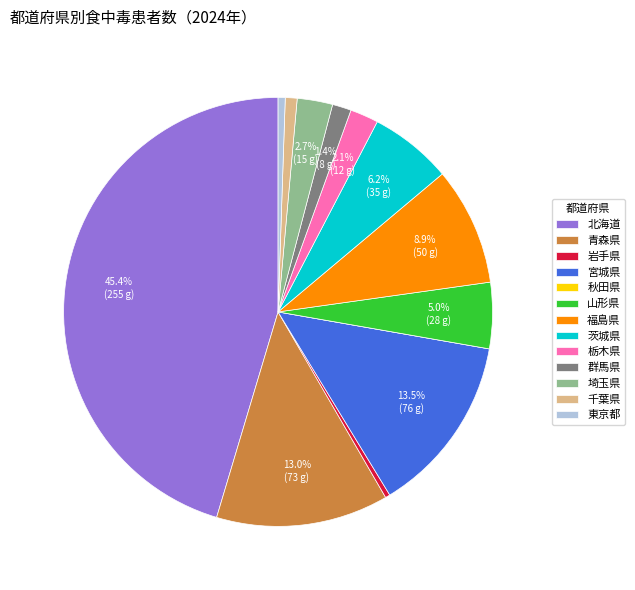

Is the sum of 青森県 and 北海道 greater than half?

Yes